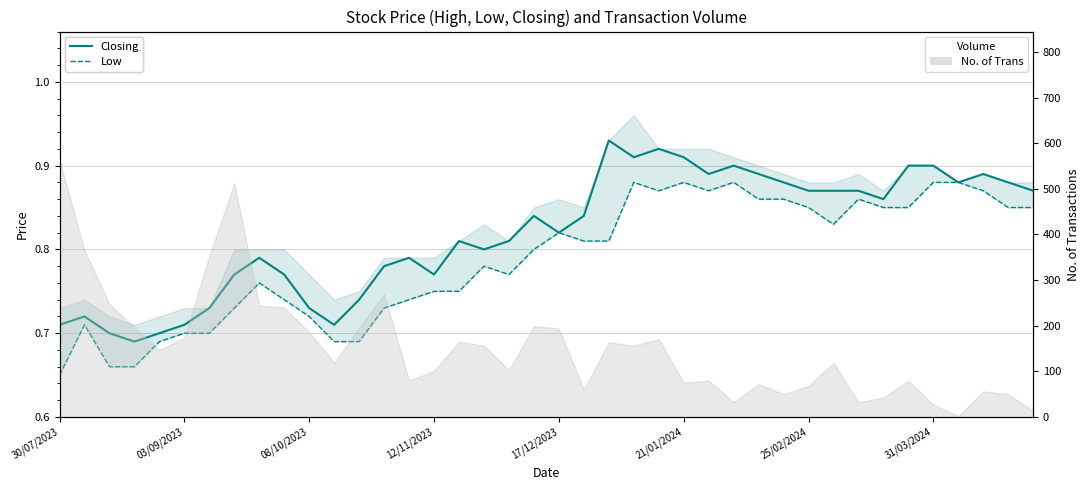

What is the sum of all Low values?

31.5